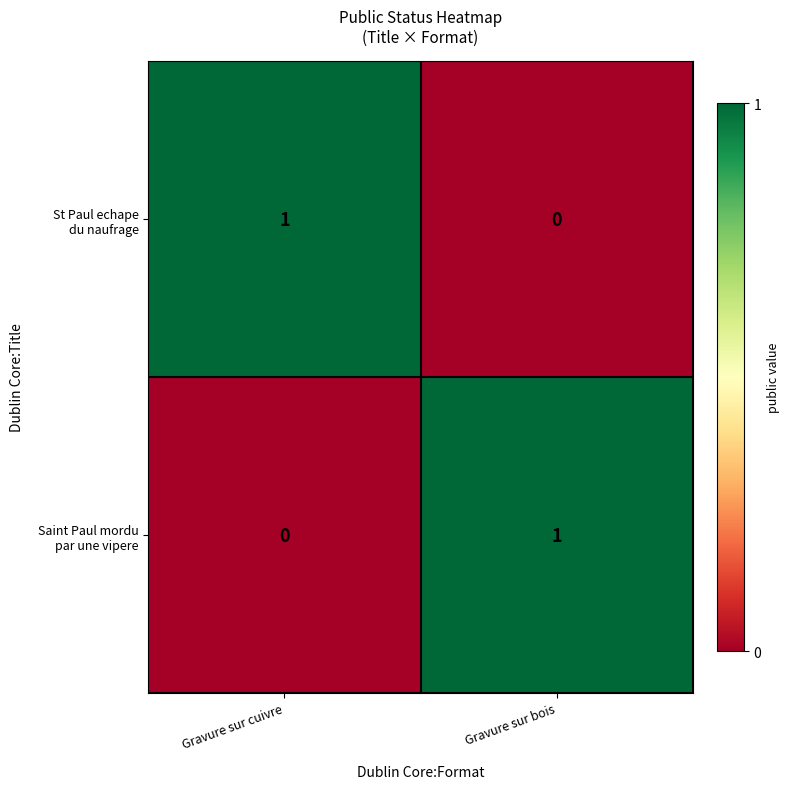

Count the number of data series in this chart.

2